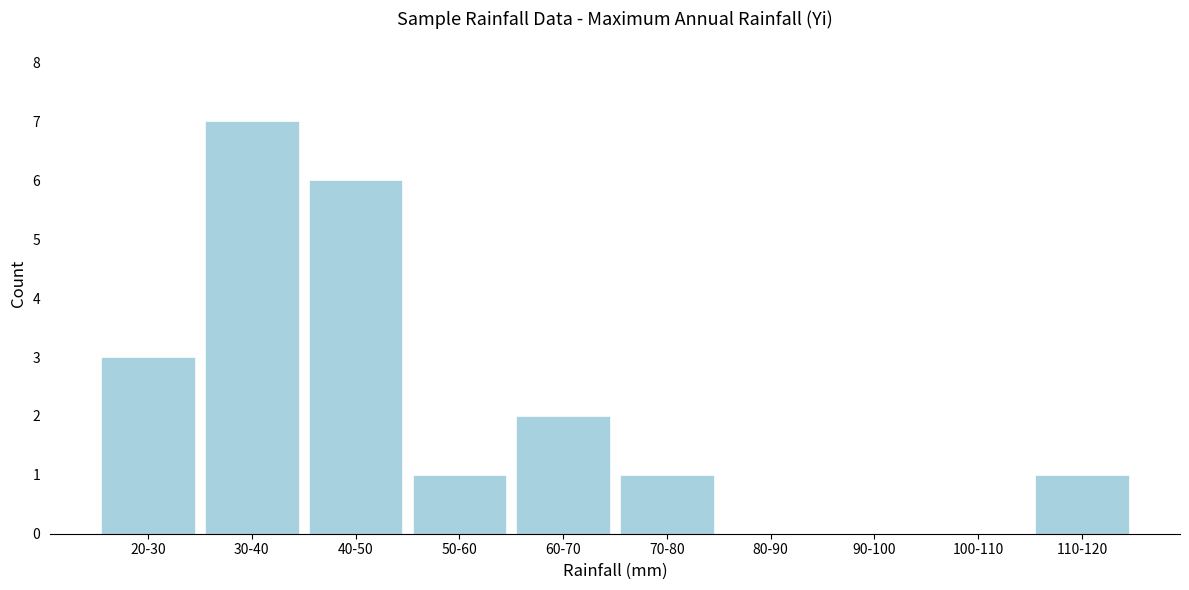

Reading left to right, what are all the values shown in this chart?

20-30=3	30-40=7	40-50=6	50-60=1	60-70=2	70-80=1	80-90=0	90-100=0	100-110=0	110-120=1